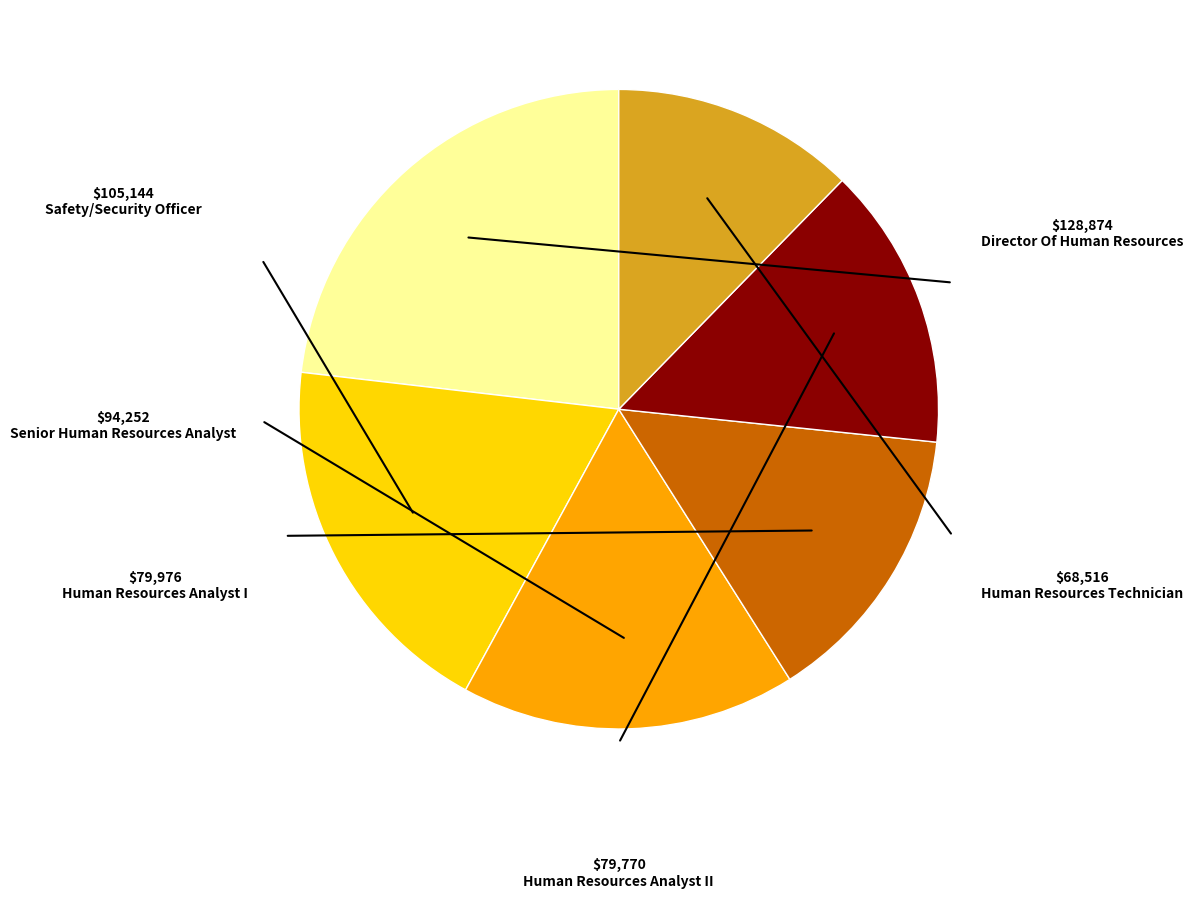

Is there a majority slice in this chart?

No